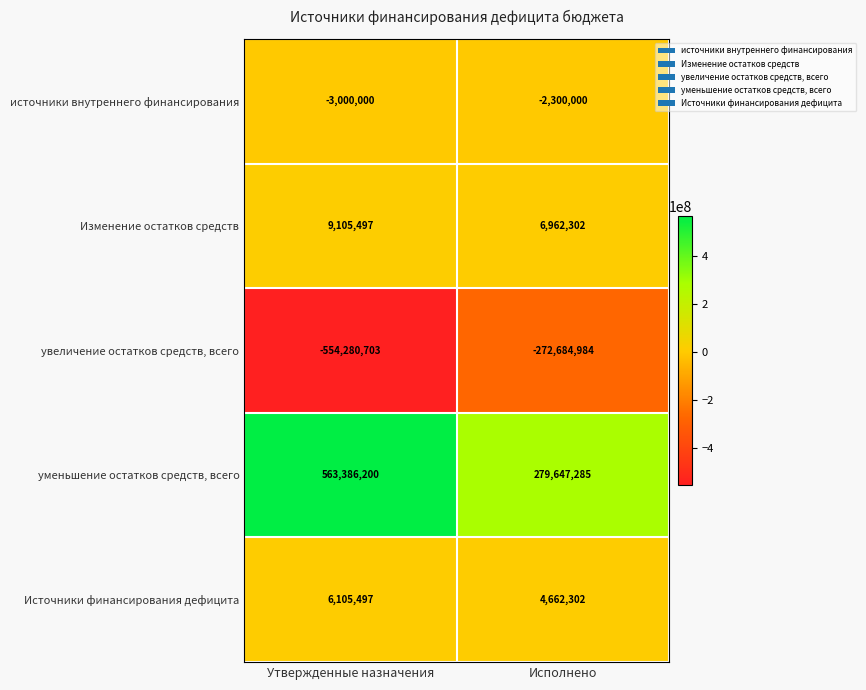

At which label does увеличение остатков средств, всего reach its peak?

Исполнено